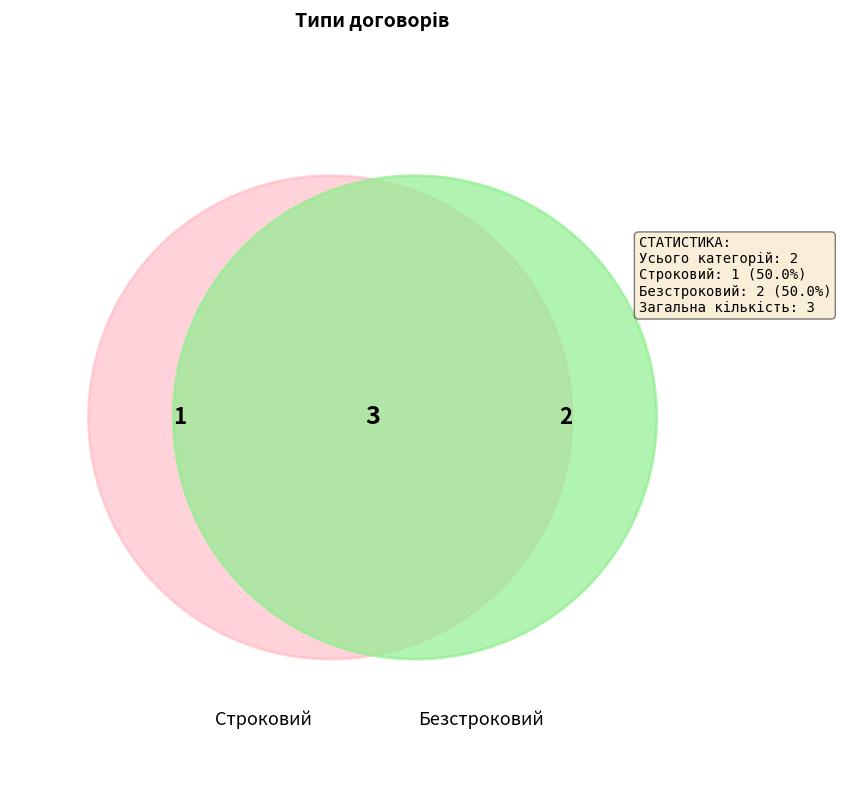

Does any single category account for the majority?

Yes